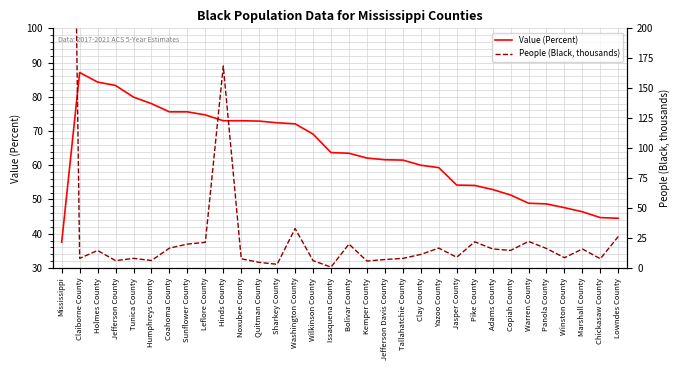

True or false: Value (Percent) has more than 2 points higher than both neighbors.

False